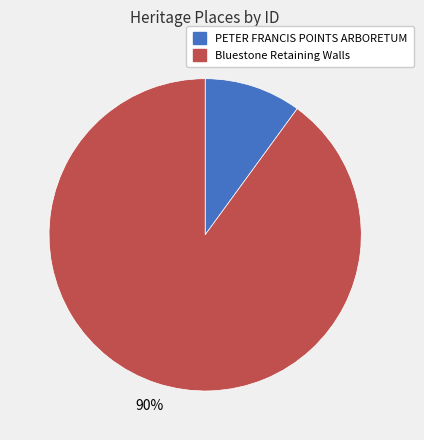

Which category accounts for the majority?

Bluestone Retaining Walls